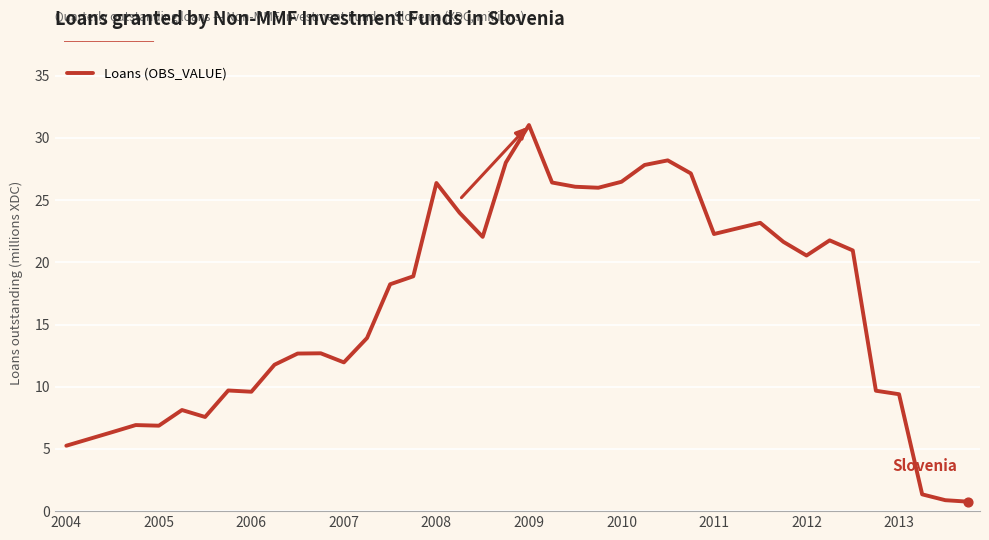

What is the minimum value shown in the chart?

0.8